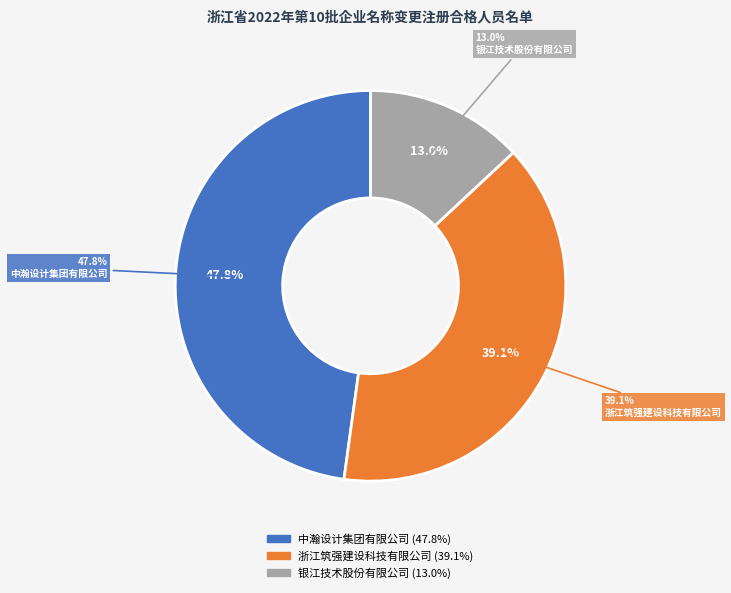

How many segments does this pie chart have?

3